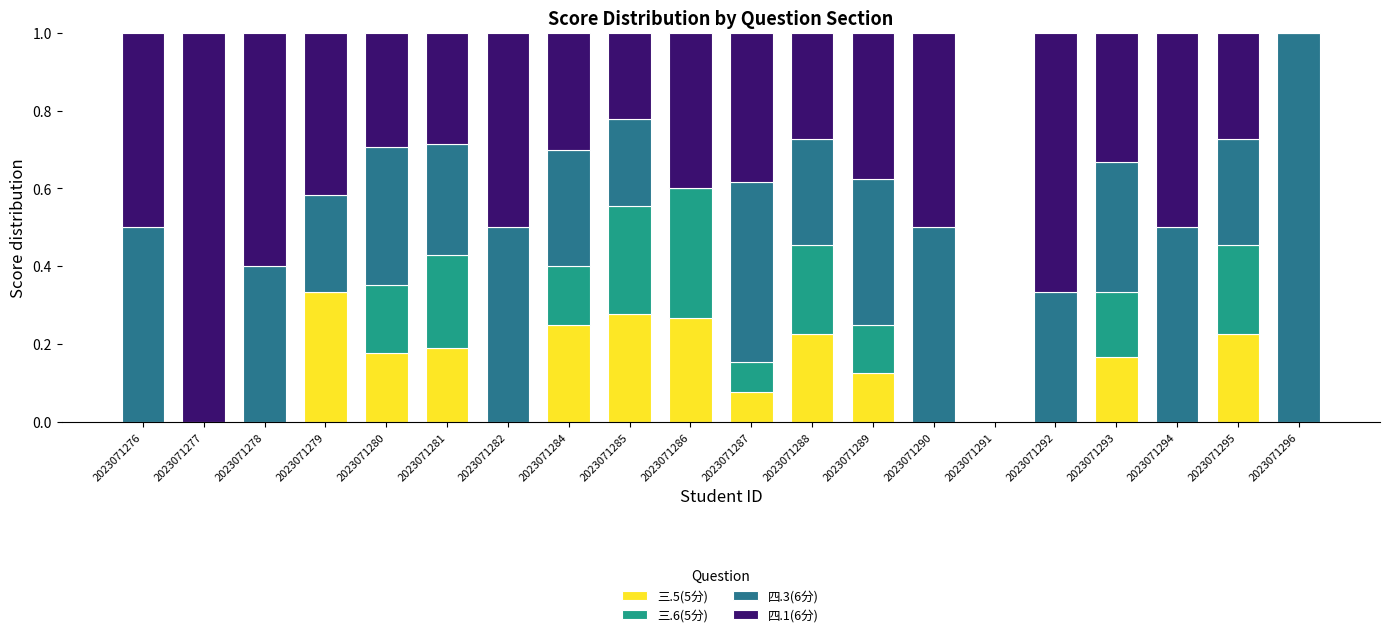

Is it true that 三.5(5分) equals 0.0 at 2023071282?

True